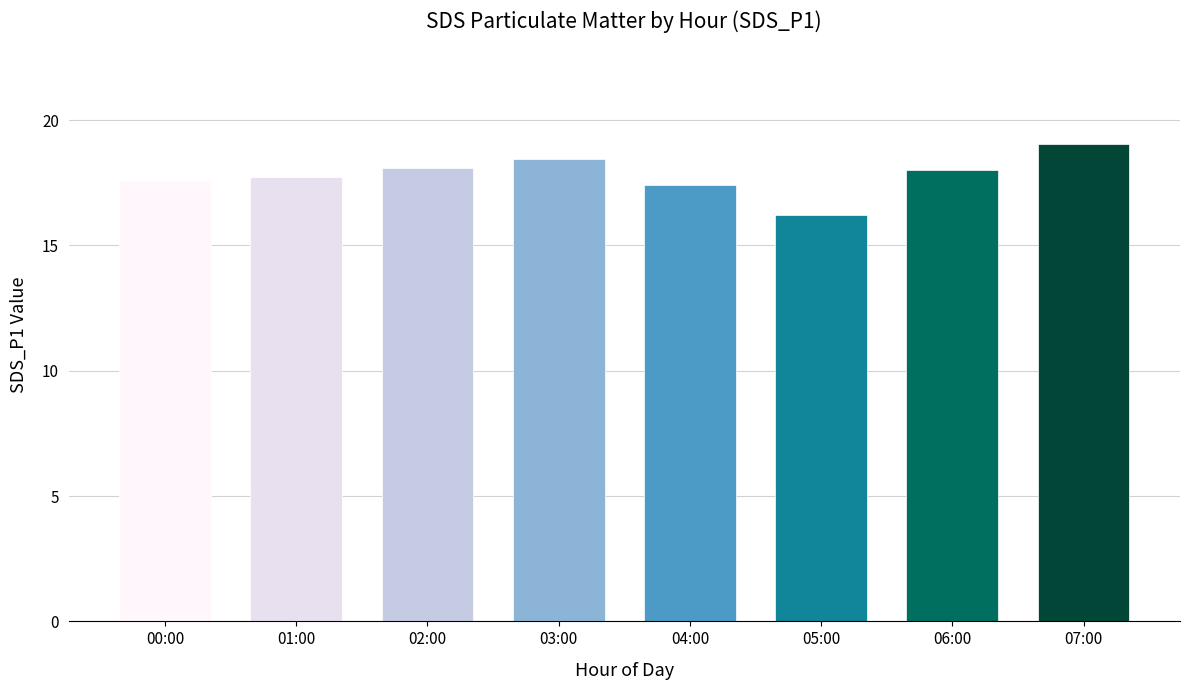

True or false: the data shows 23.8 at 00:03.

False